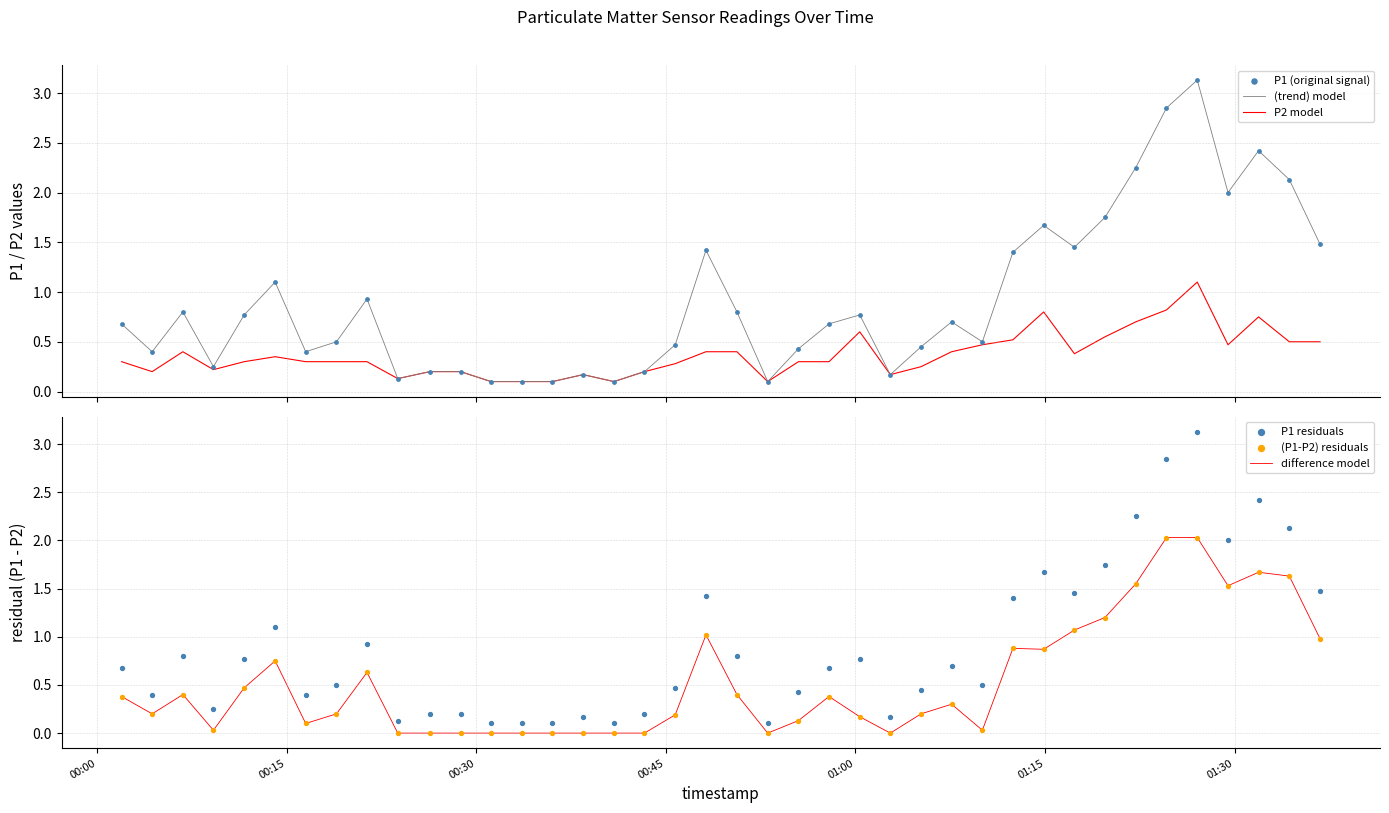

Which series contains the highest Y value?

(trend) model